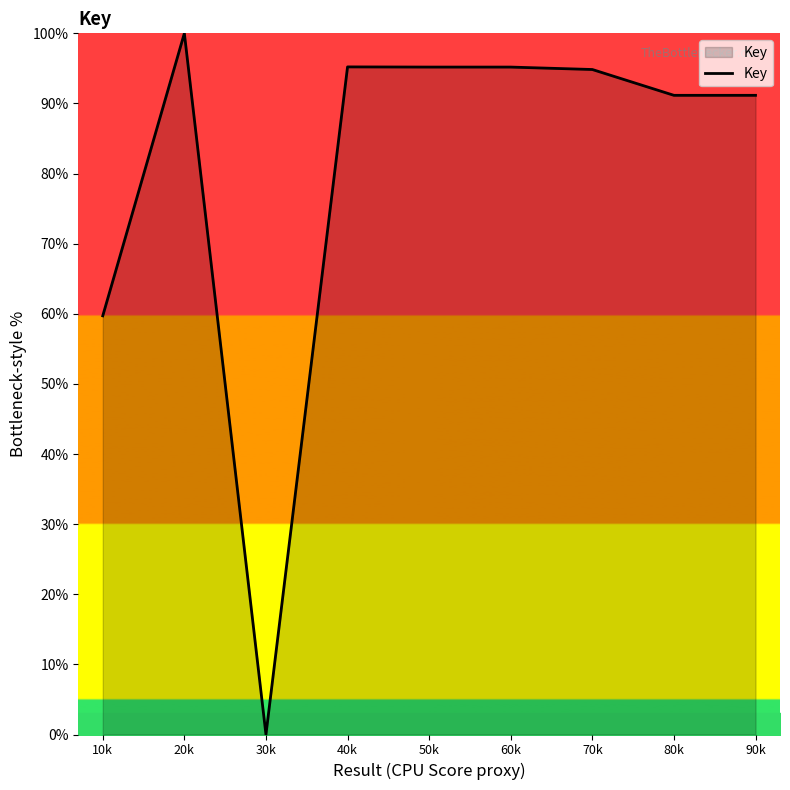

What is the approximate value at 60k?

95.2